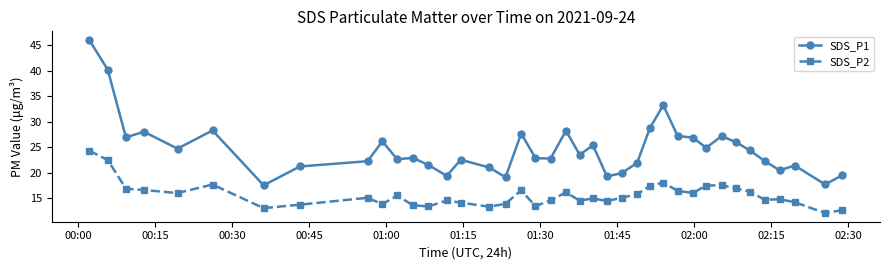

True or false: SDS_P2 and SDS_P1 intersect in this chart.

False